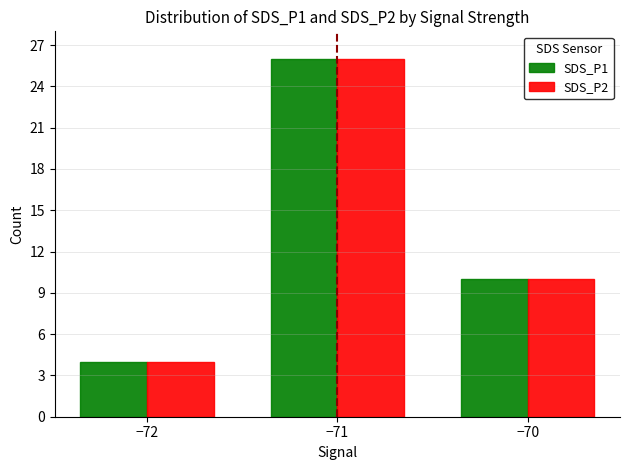

List the labels in order of SDS_P2 value, largest first.

−71, −70, −72